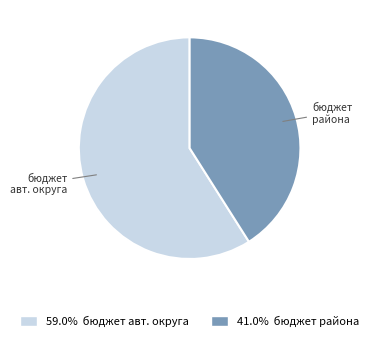

Is there a majority slice in this chart?

Yes